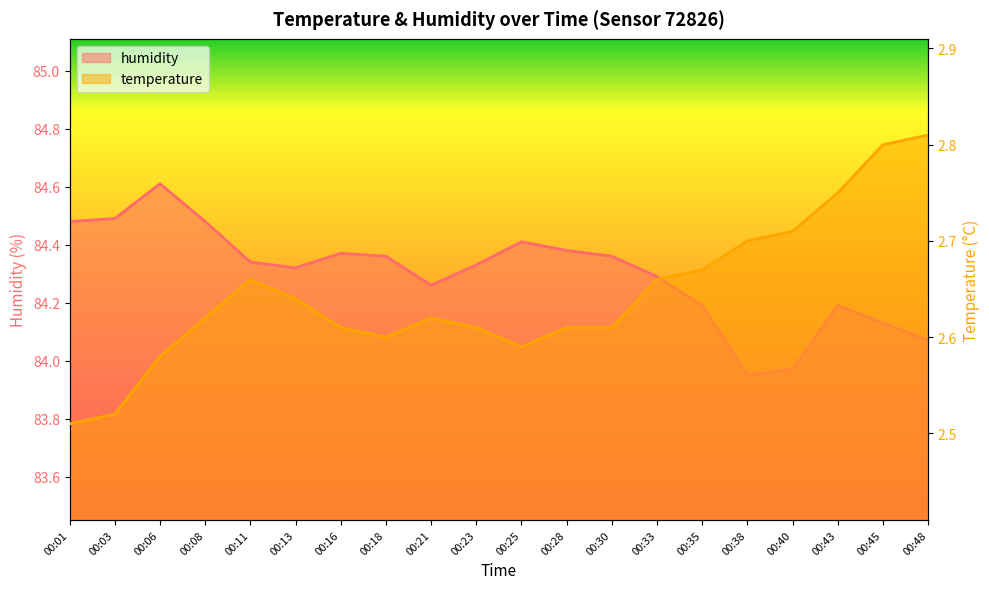

Reading left to right, extract all data points from this chart.

temperature: 00:01=2.5	00:03=2.5	00:06=2.6	00:08=2.6	00:11=2.7	00:13=2.6	00:16=2.6	00:18=2.6	00:21=2.6	00:23=2.6	00:25=2.6	00:28=2.6	00:30=2.6	00:33=2.7	00:35=2.7	00:38=2.7	00:40=2.7	00:43=2.8	00:45=2.8	00:48=2.8
humidity: 00:01=84.5	00:03=84.5	00:06=84.6	00:08=84.5	00:11=84.3	00:13=84.3	00:16=84.4	00:18=84.4	00:21=84.3	00:23=84.3	00:25=84.4	00:28=84.4	00:30=84.4	00:33=84.3	00:35=84.2	00:38=84.0	00:40=84.0	00:43=84.2	00:45=84.1	00:48=84.1